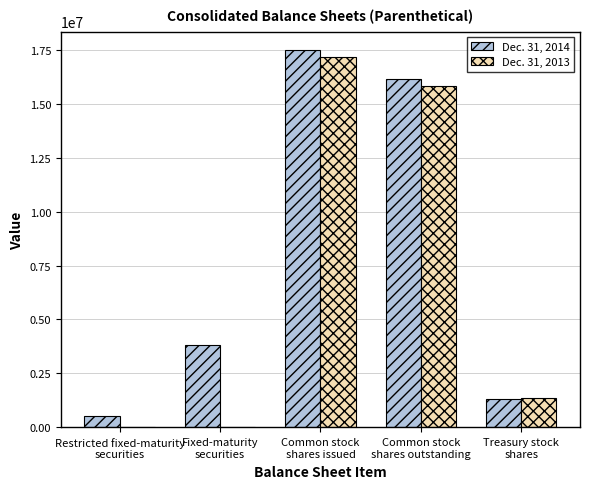

At which label is Dec. 31, 2014 closest to 9009705?

Fixed-maturity
securities